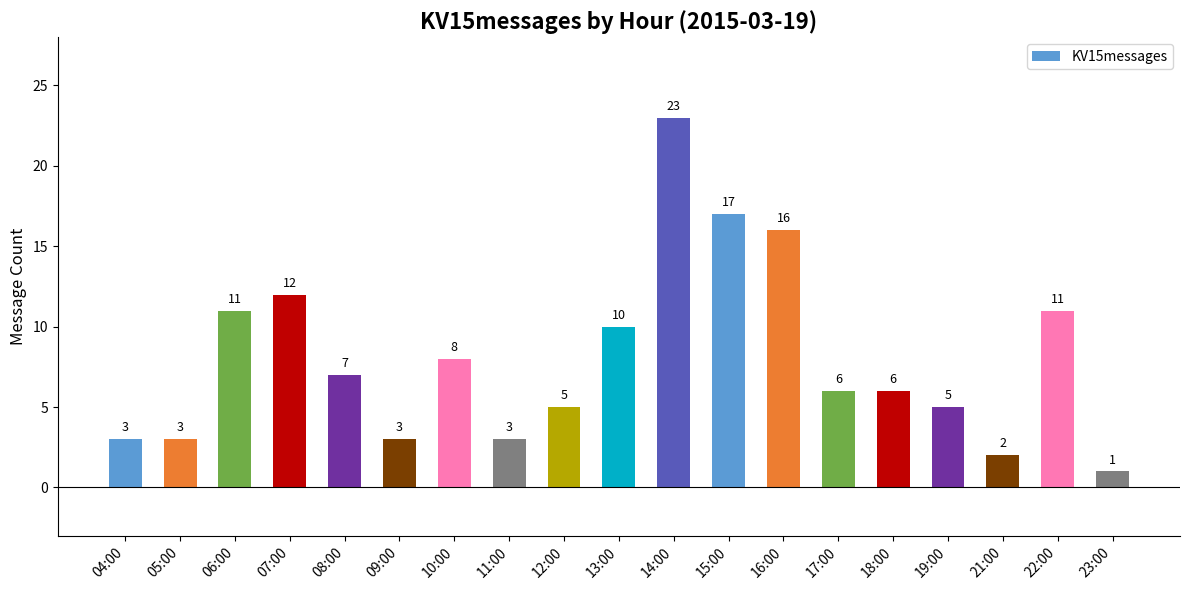

What position from the right is 19:00?

4